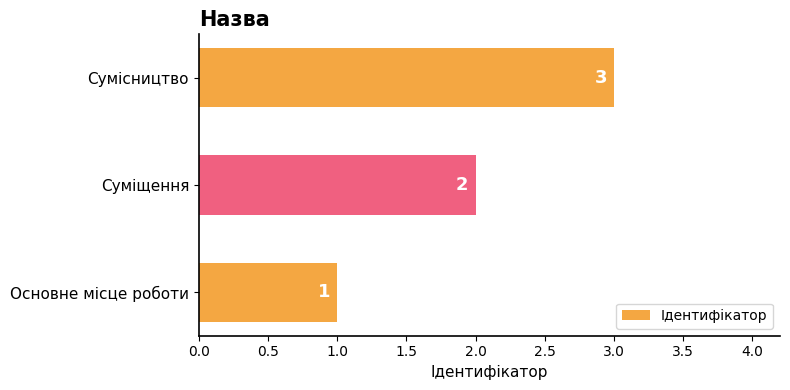

Are the bars horizontal?

Yes